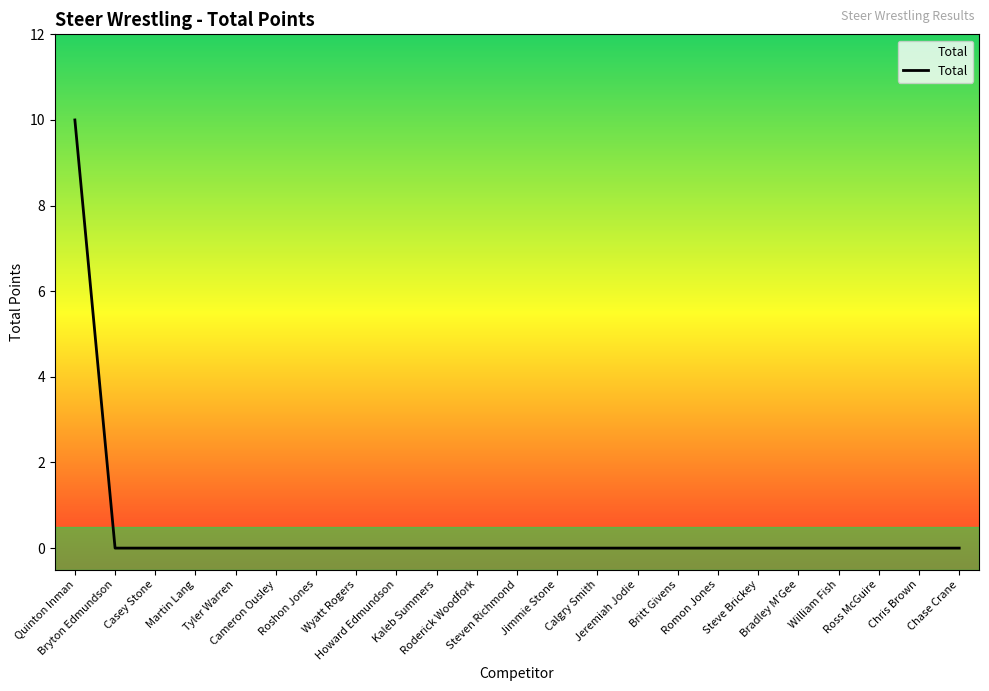

What is the greatest value displayed?

10